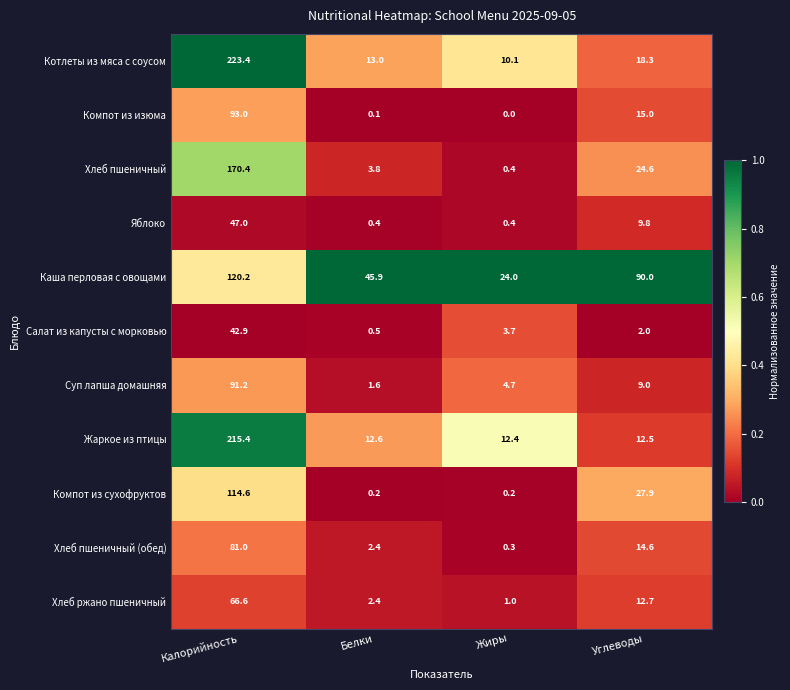

What is the approximate value of Яблоко at Калорийность?

47.0